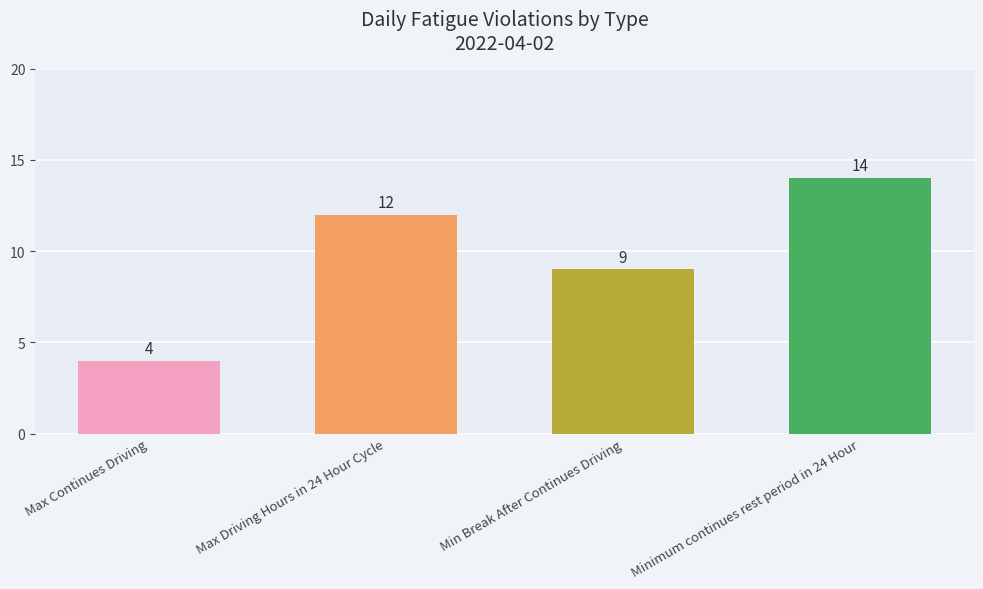

What is the sum of the values at Max Driving Hours in 24 Hour Cycle and Minimum continues rest period in 24 Hour?

26